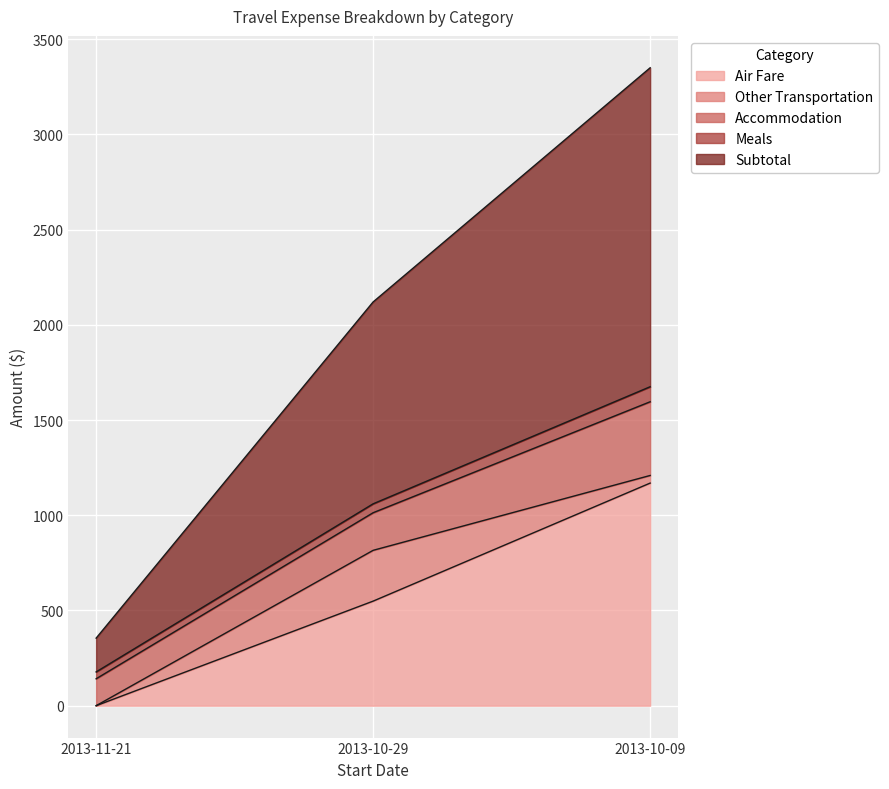

What is the spread (max minus min) of values at 2013-10-29?

1013.3